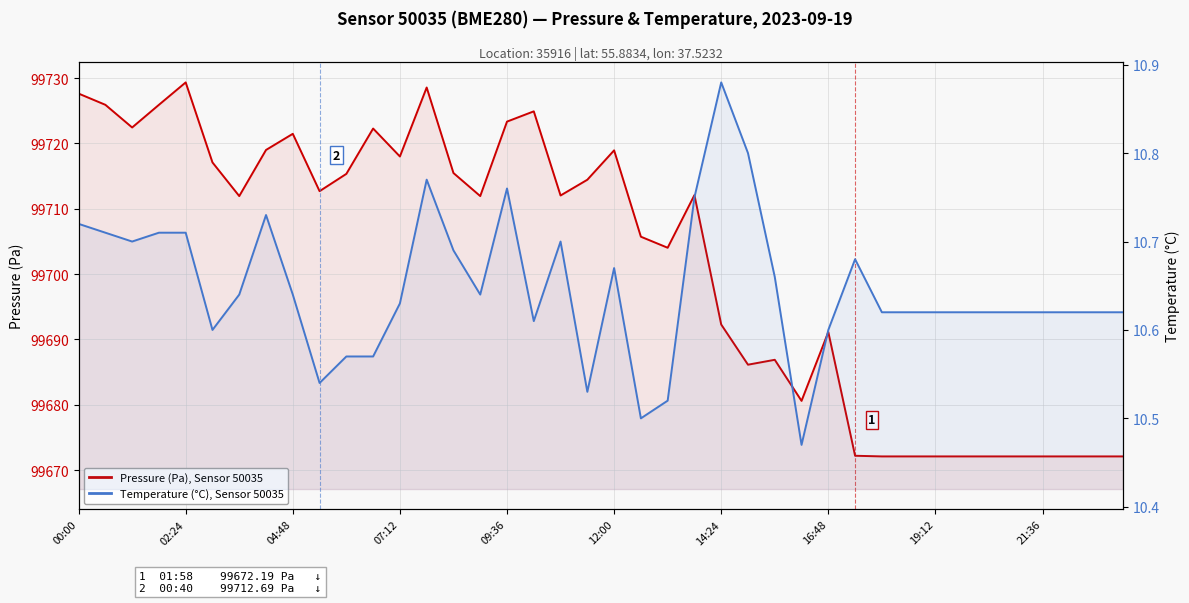

At 34, list the series in order from largest to smallest.

Pressure (Pa), Sensor 50035, Temperature (°C), Sensor 50035